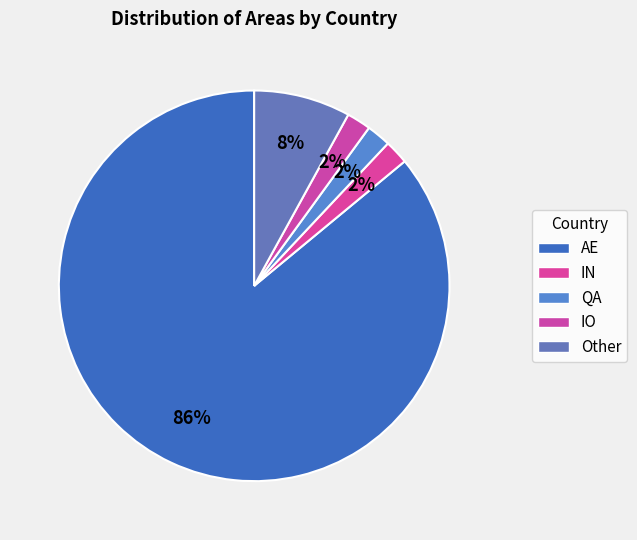

What percentage is the AE slice, to the nearest percent?

86%